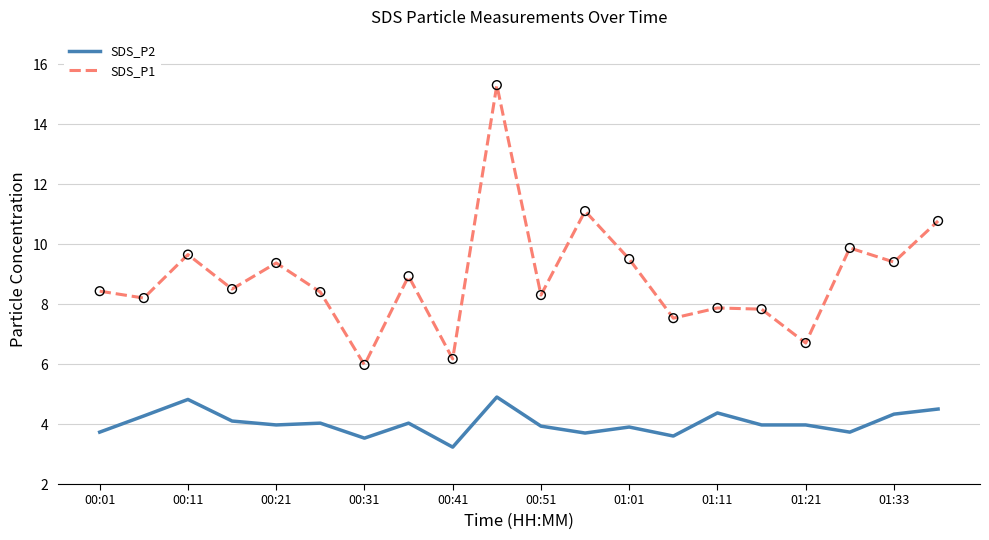

Which series has the largest range (max minus min)?

SDS_P1